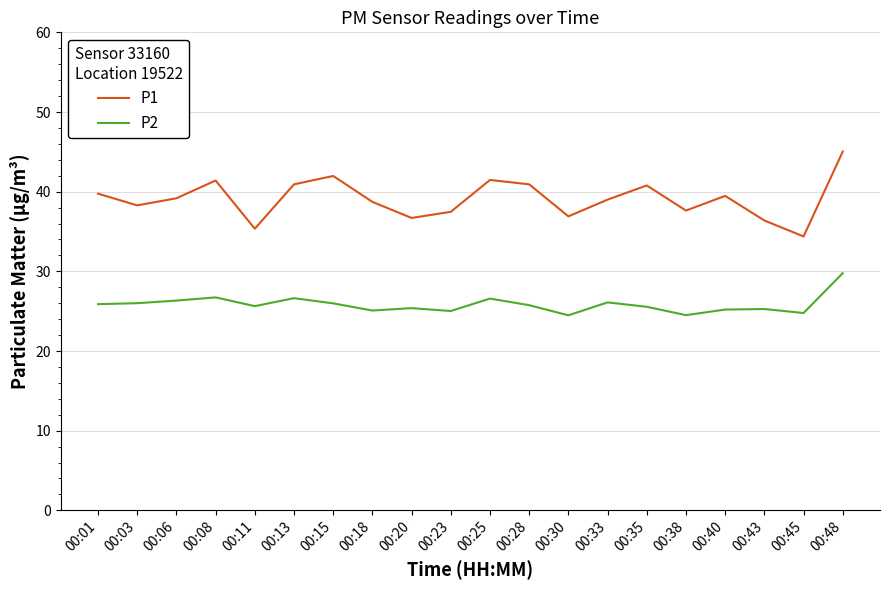

At which label does P1 reach its peak?

00:48